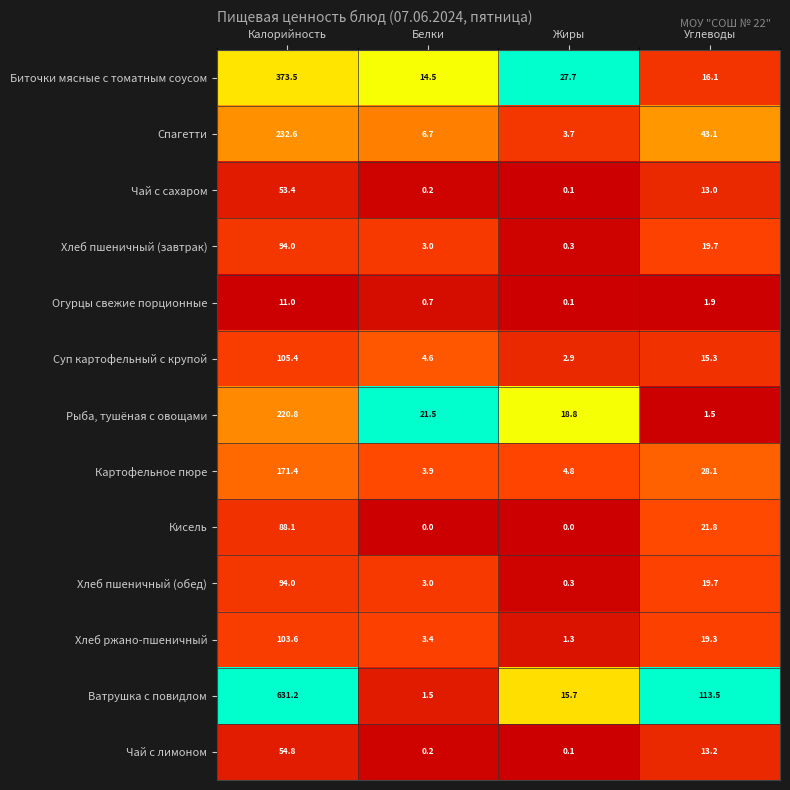

Which series has the largest total across all categories?

Ватрушка с повидлом